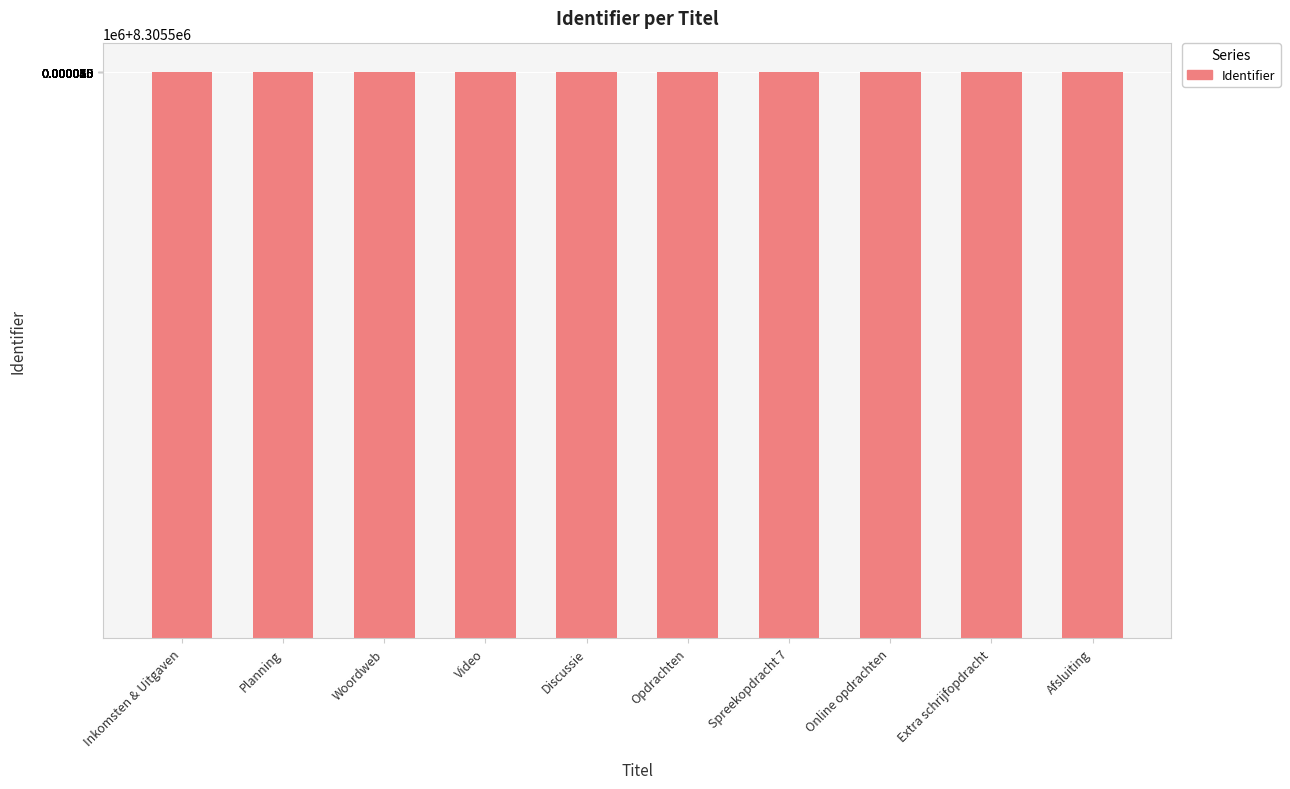

What is the average value?

8305537